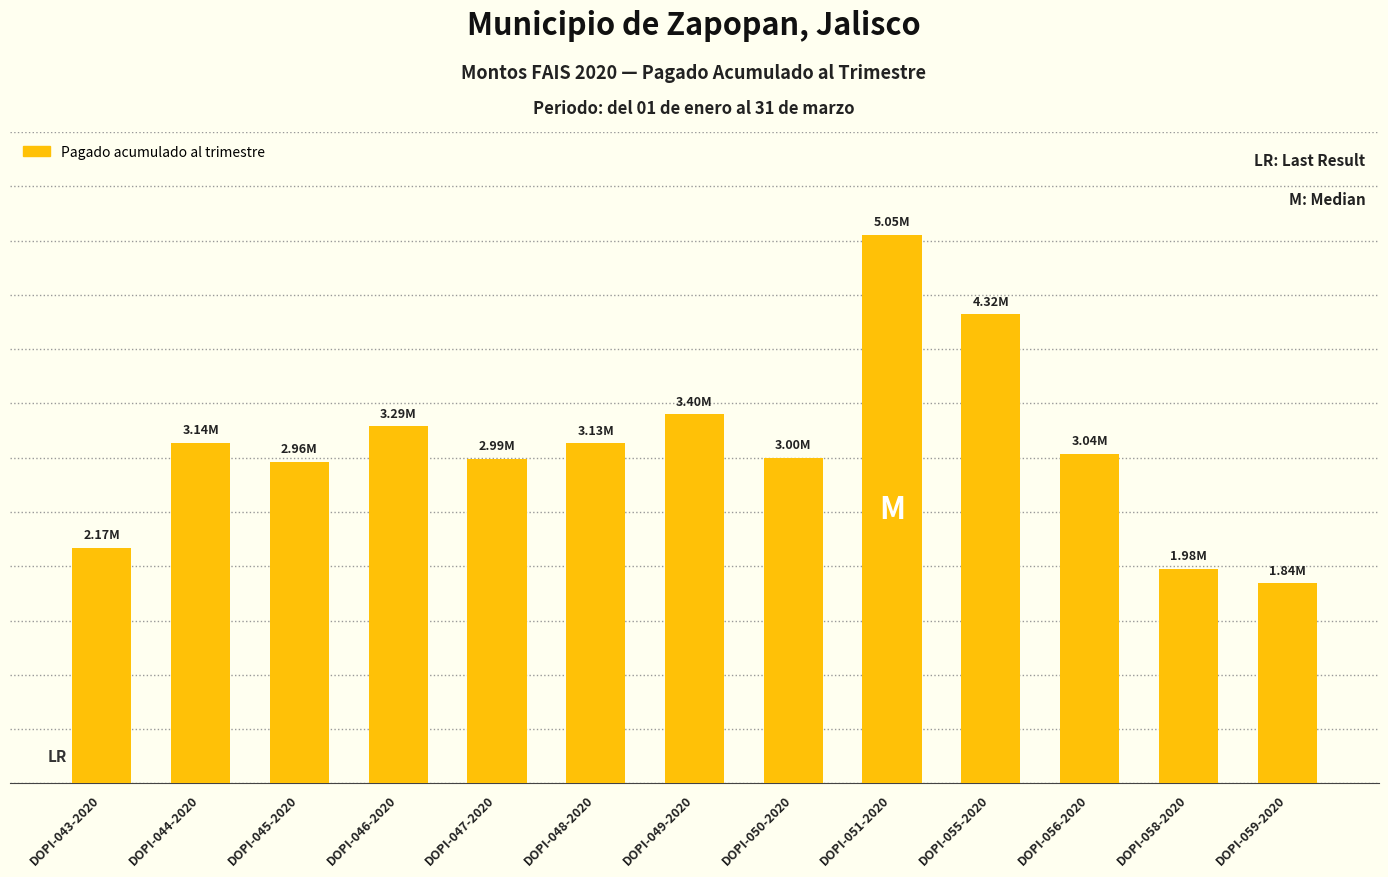

Are the bars horizontal?

No